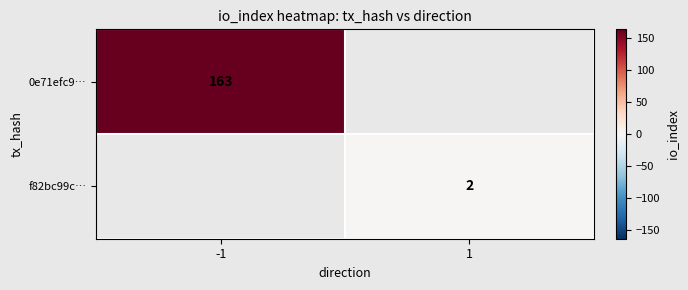

At how many categories does at least one series exceed 22?

1